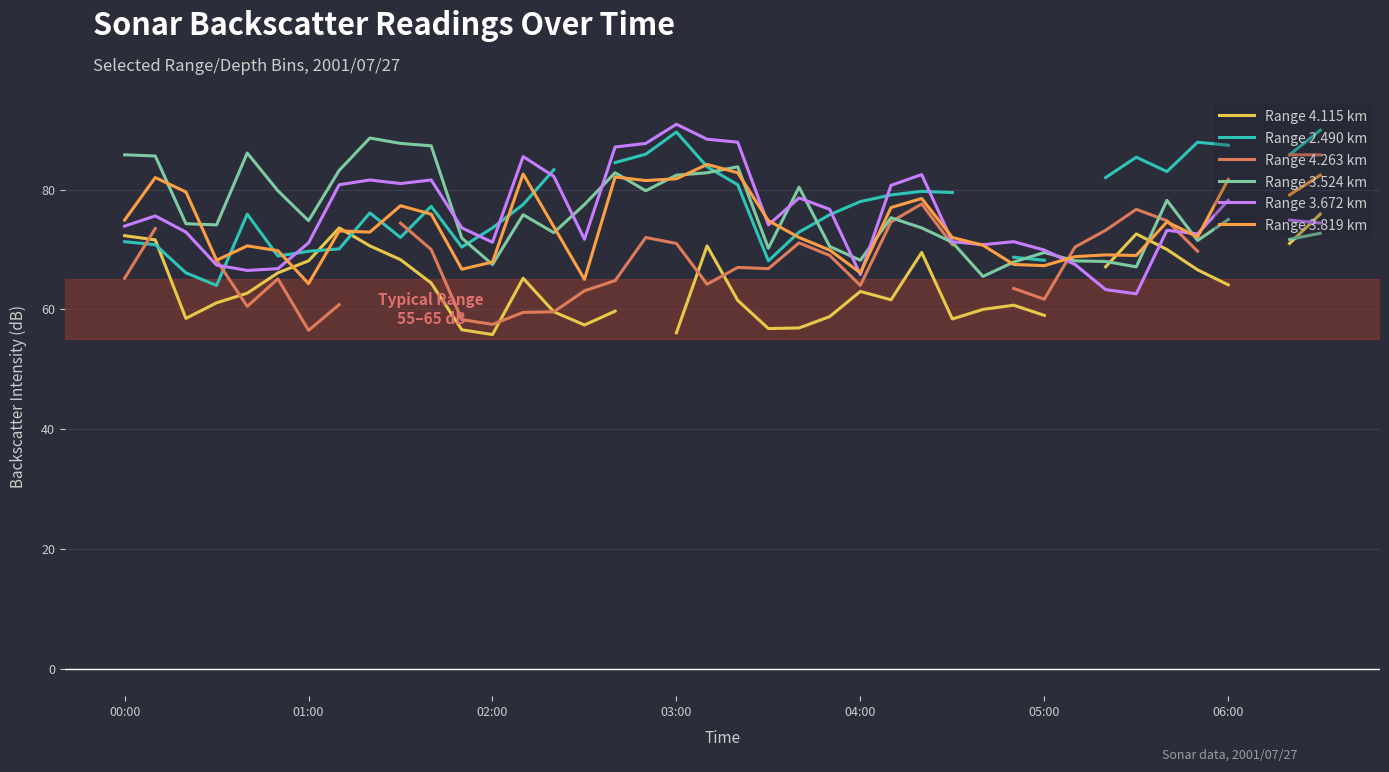

True or false: Range 4.263 km has more than 0 interior local peaks.

True